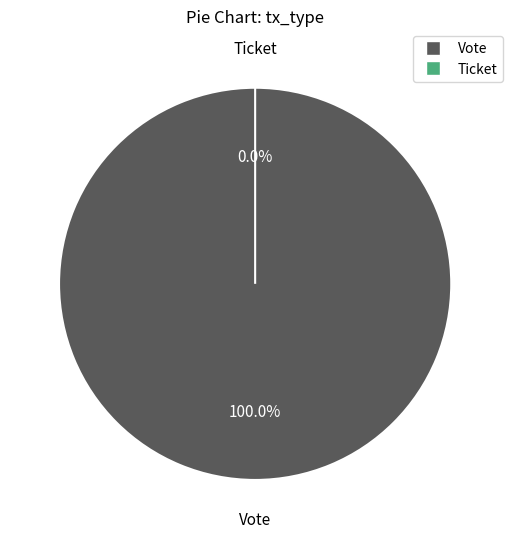

What is the total percentage of Ticket and Vote?

100.0%